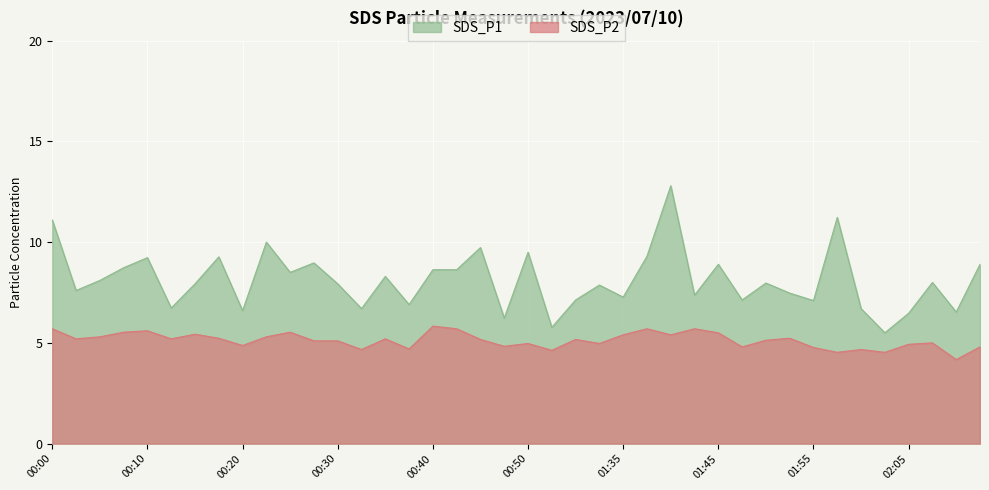

How many interior local peaks does the SDS_P1 series have?

13